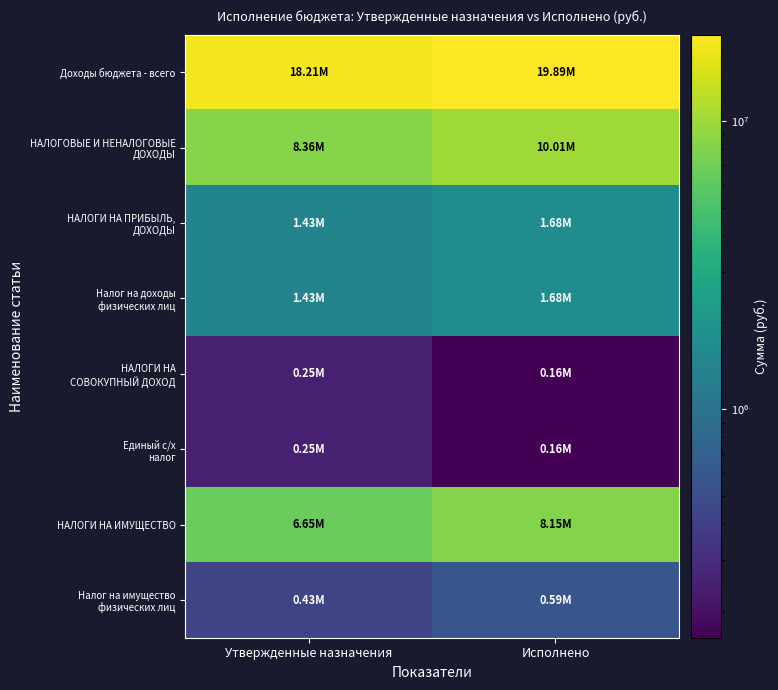

What is the difference between the highest and lowest values at Утвержденные назначения?

17964600.0